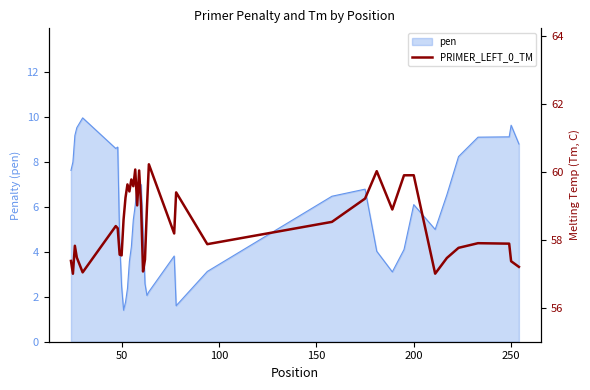

How many lines are shown in the chart?

1